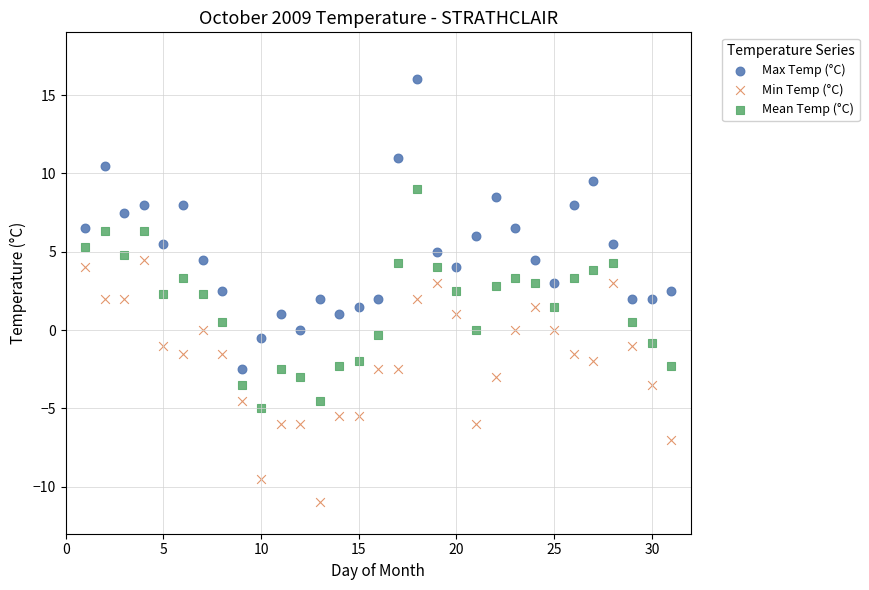

Across all data points, what is the range of X values (max minus min)?

30.0